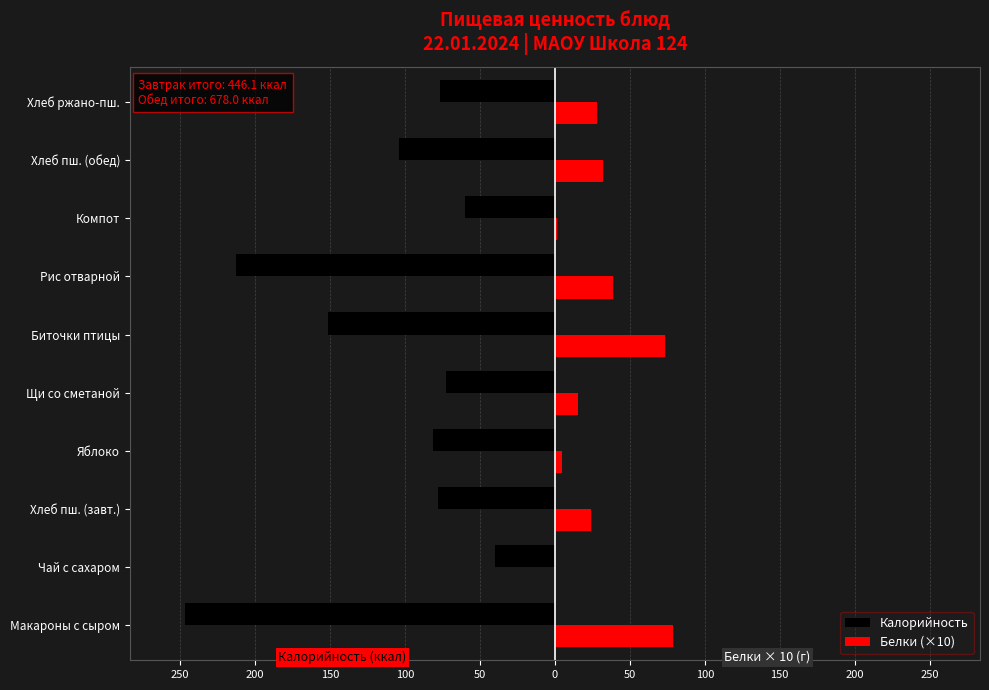

What are all the series names shown in the legend?

Калорийность, Белки (×10)